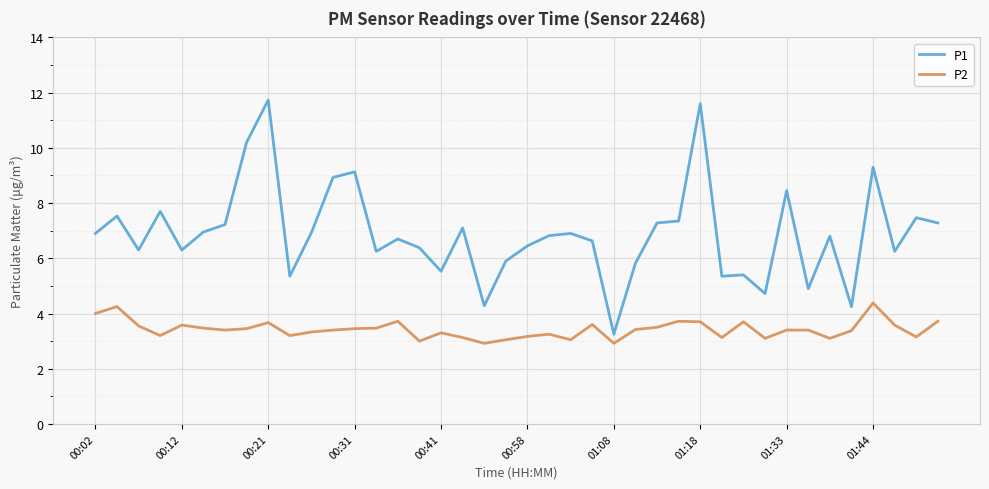

What is the highest value of the P2 series?

4.4